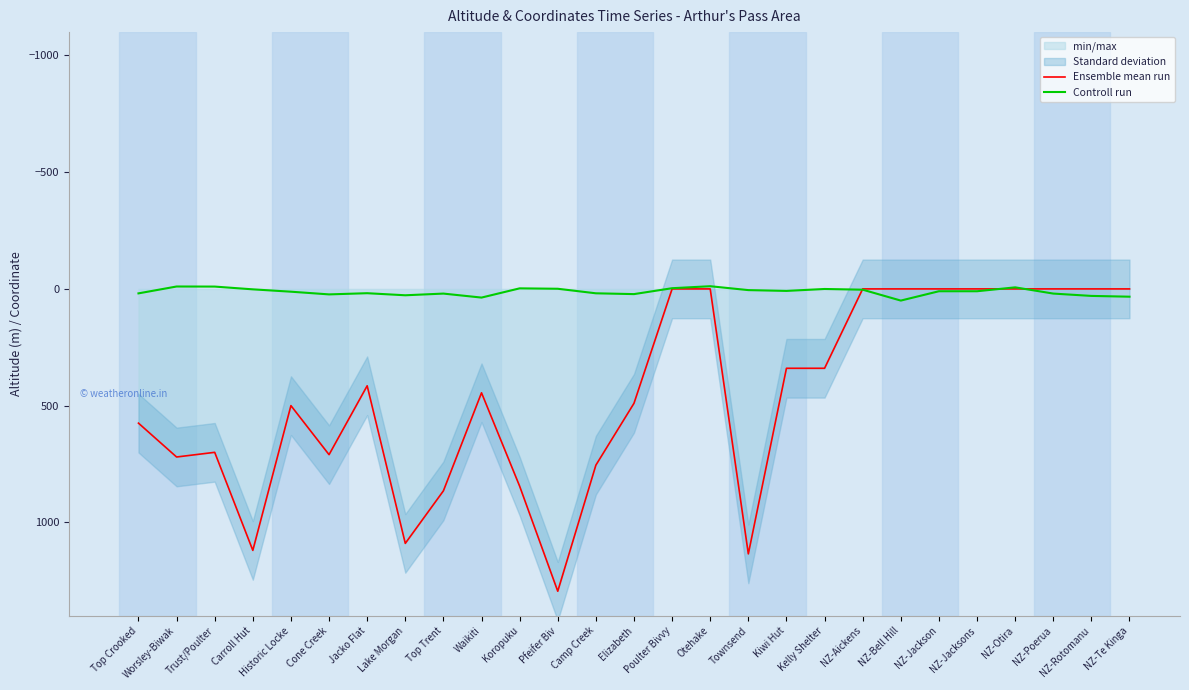

List the series in order of their peak value, lowest first.

Controll run, Ensemble mean run